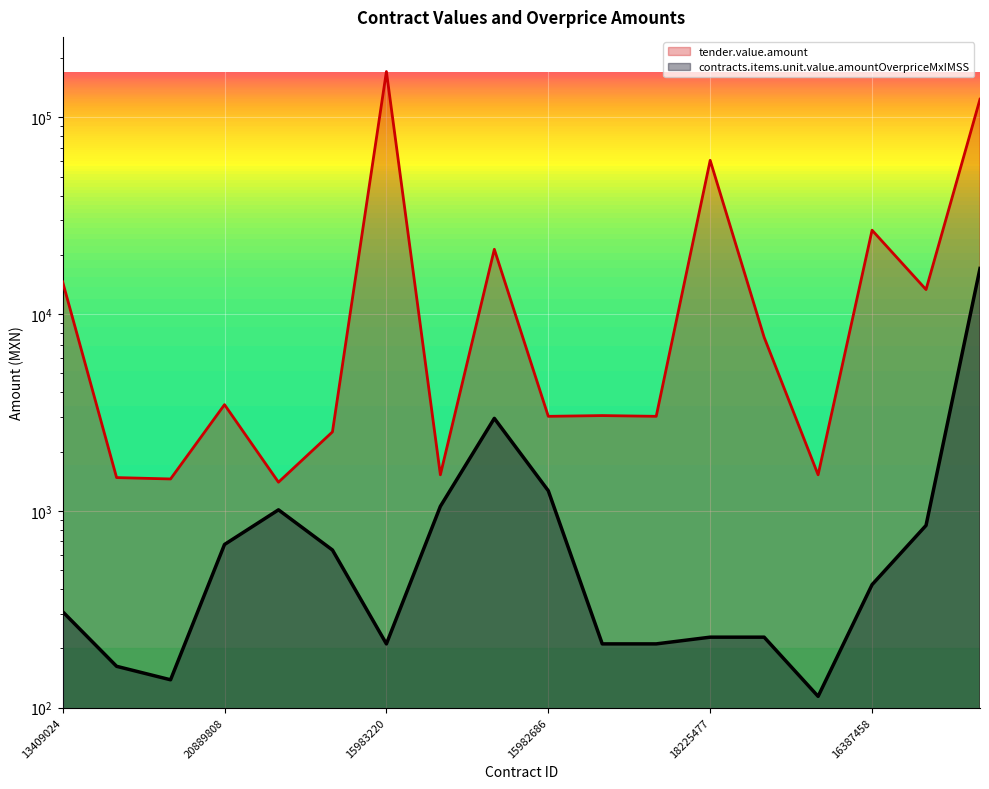

Which category has the lowest value in the tender.value.amount series?

20889893